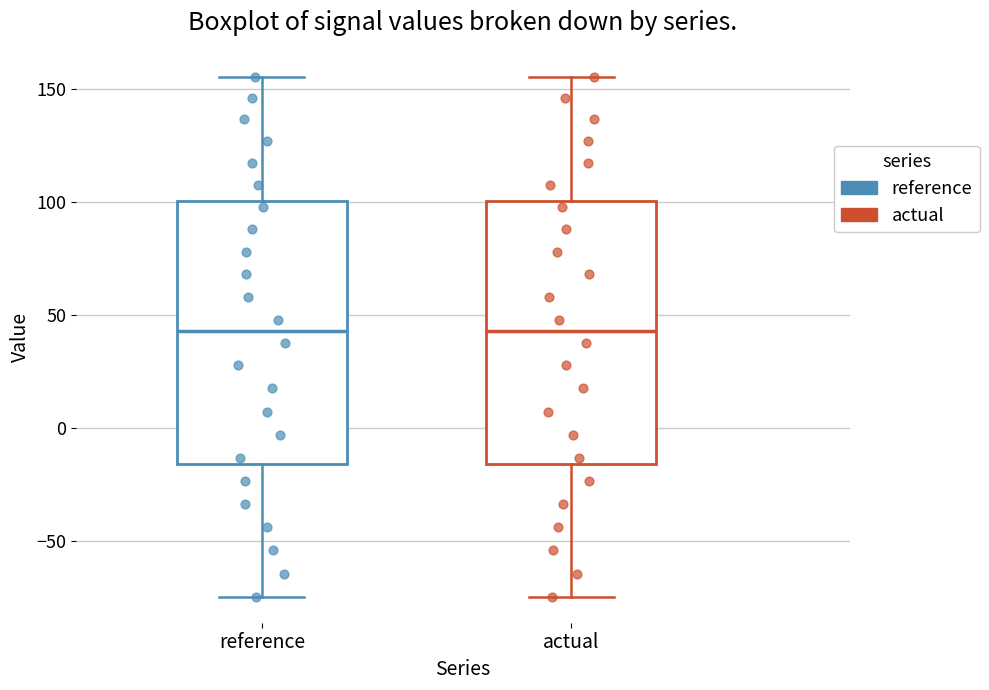

Where does the upper whisker of the box for reference end on the y-axis? The values are not printed on the chart, so give them approximately, as read against the axis.

155